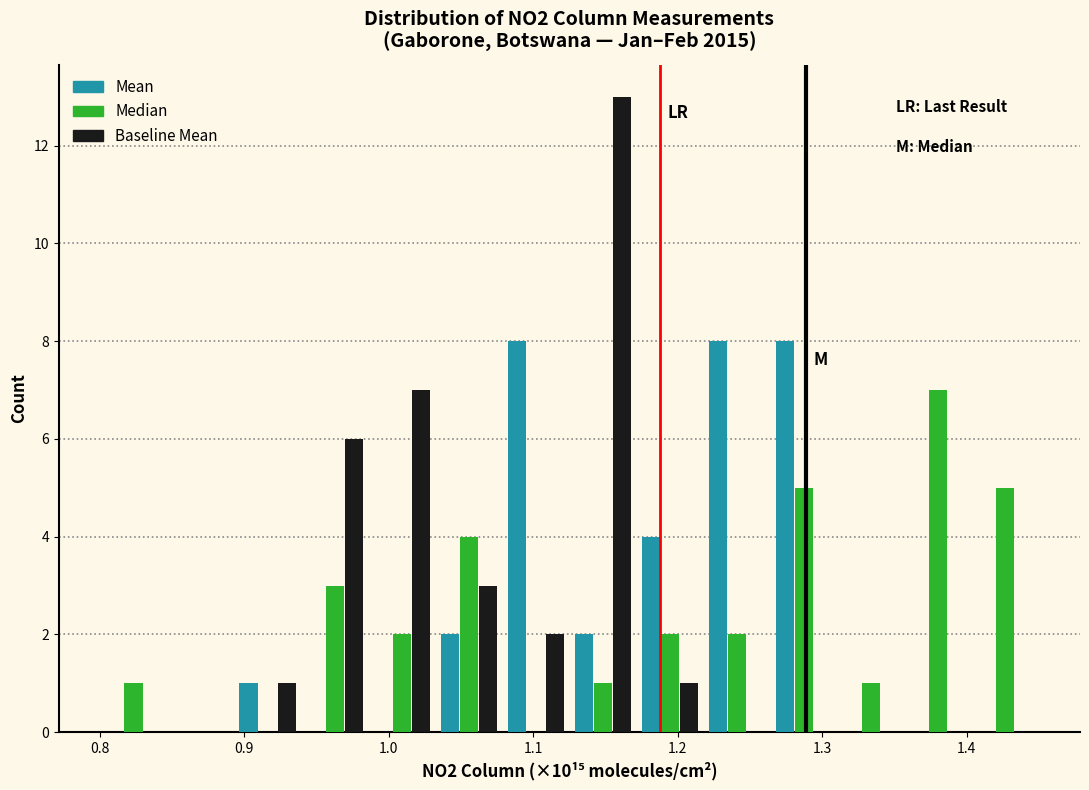

What is the height of the Mean bar covering 1.26 to 1.31 on the x-axis? Neither the bar edges nor the heights are printed on the chart, so give them approximately, as read against the axes.

8